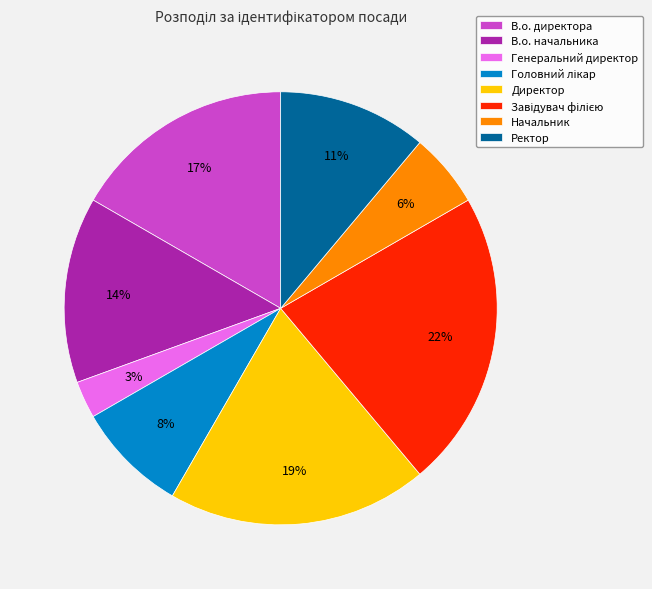

What percentage is the Ректор slice, to the nearest percent?

11%